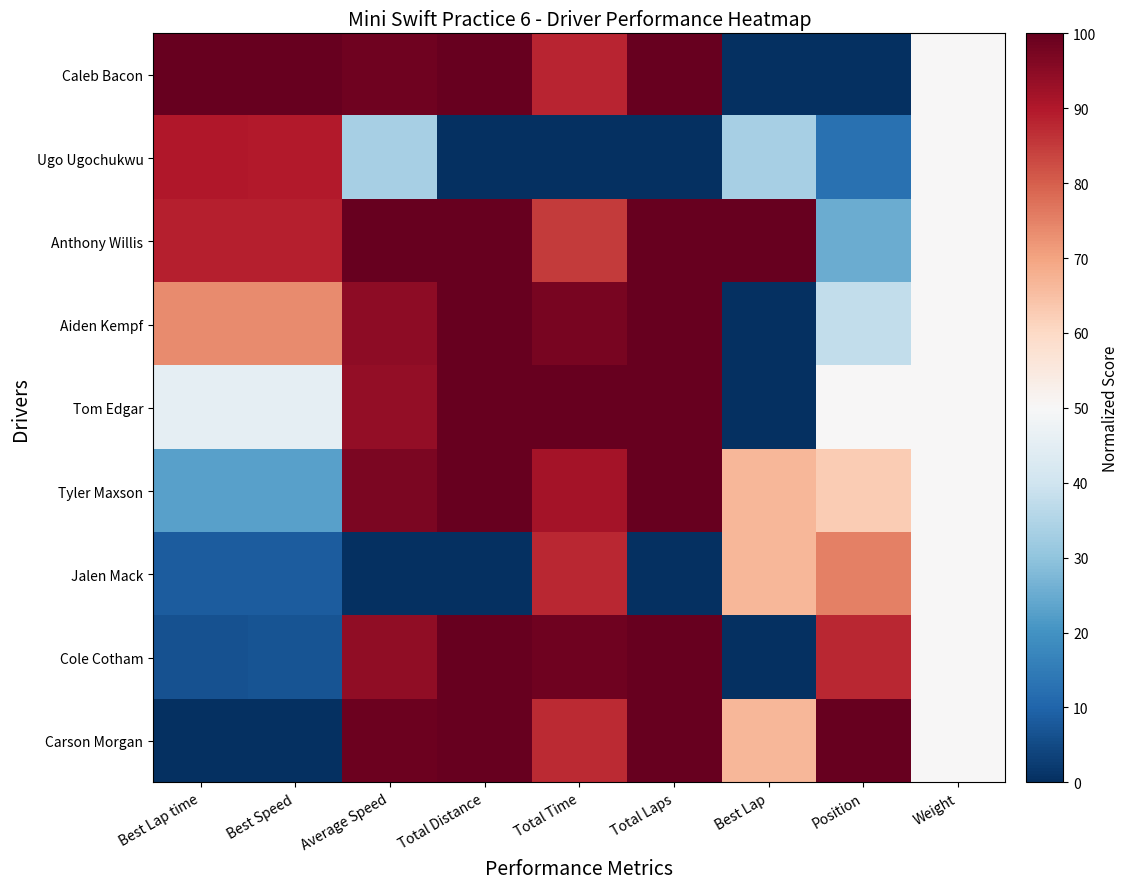

How many categories are shown in the chart?

9